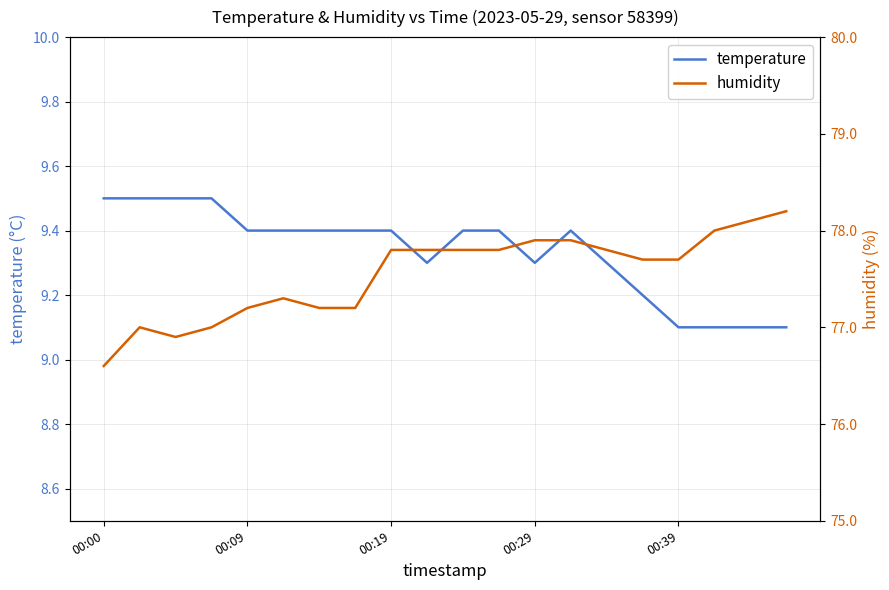

True or false: temperature has a value of 9.3 at 00:29.

True